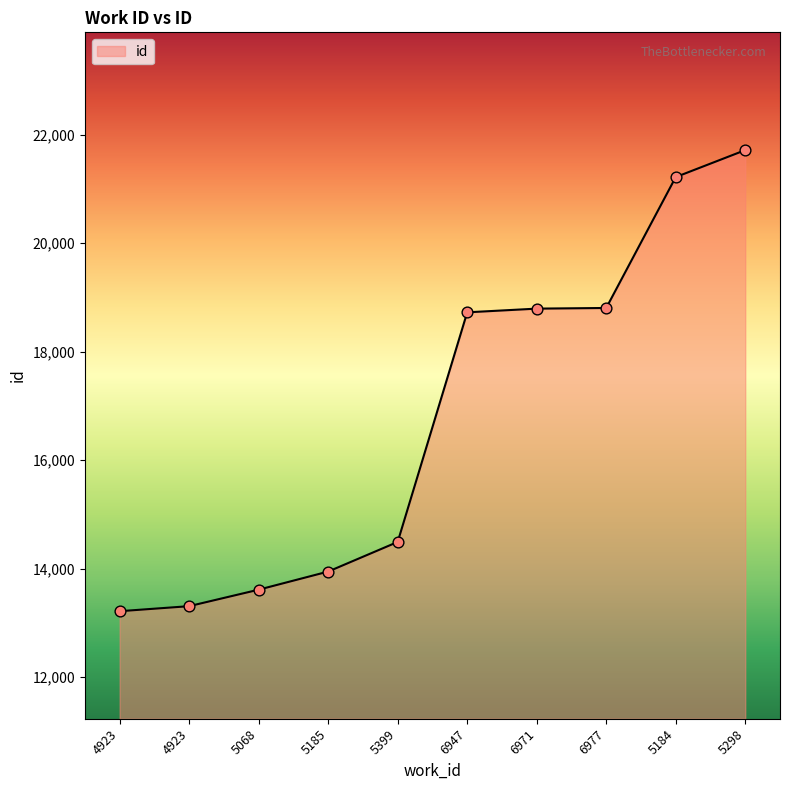

How many lines are shown in the chart?

1